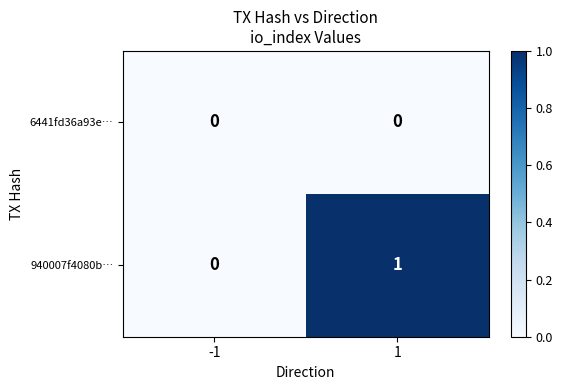

Which series has the largest range (max minus min)?

940007f4080b…